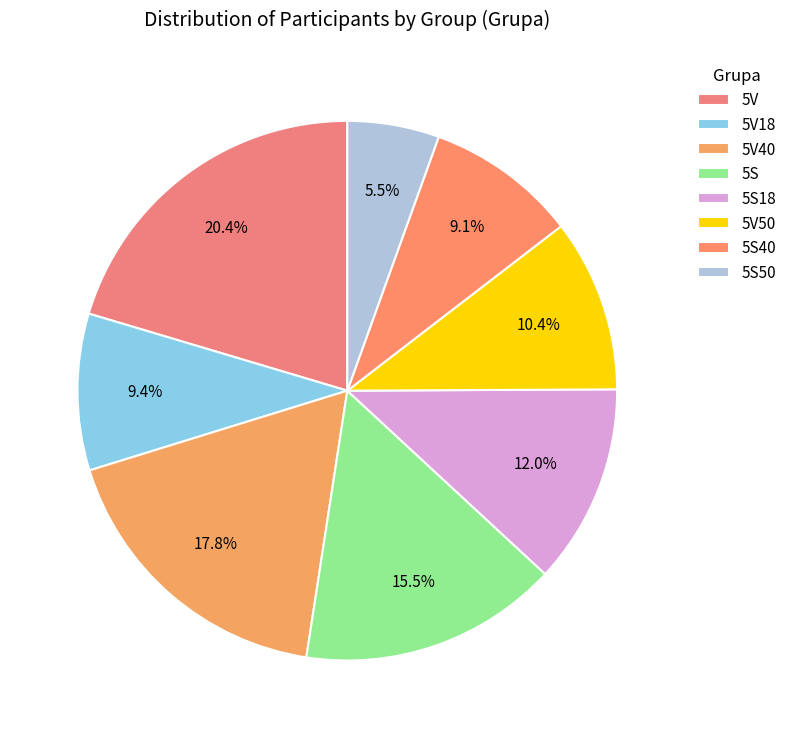

What is the ratio of the value at 5V50 to the value at 5V?

0.5